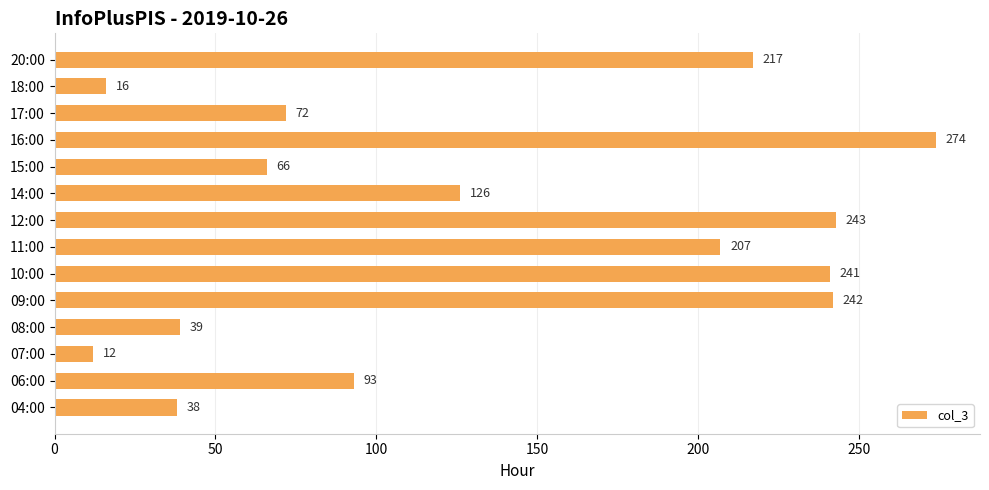

What is the change in value from 07:00 to 12:00?

+231